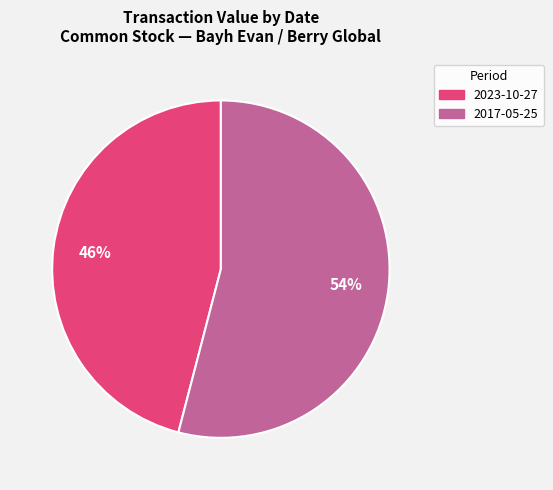

The 2017-05-25 slice represents 59% of the pie. True or false?

False